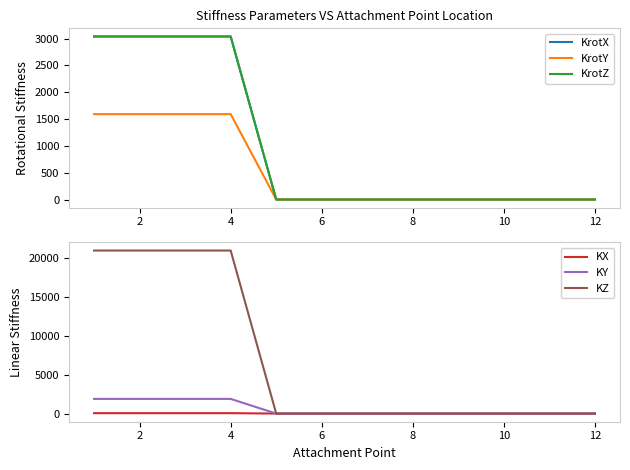

What is the highest value of the KZ series?

21000.0